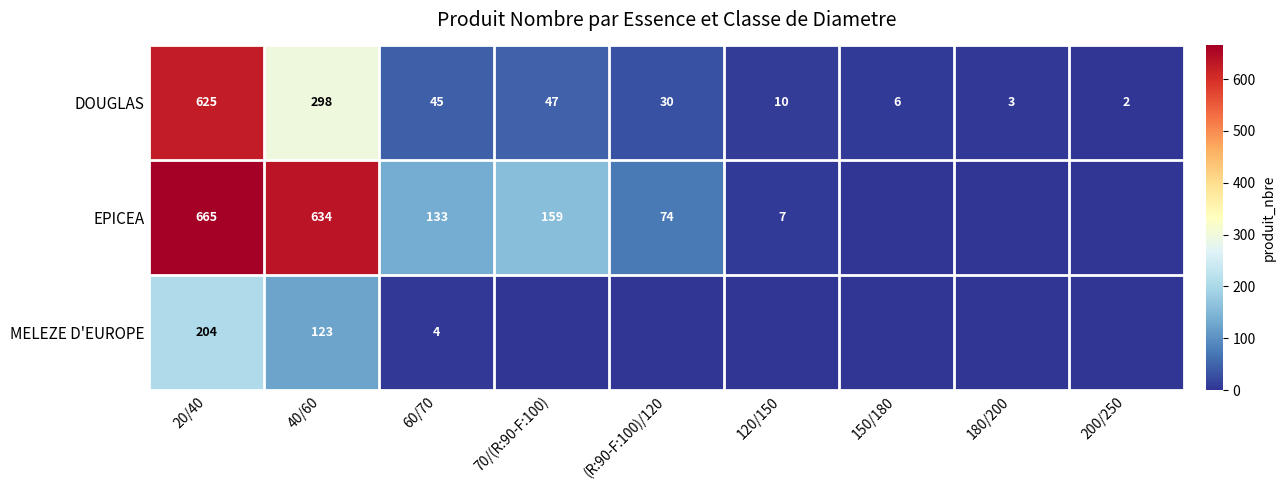

Is the value of DOUGLAS at 20/40 greater than the value of EPICEA at 70/(R:90-F:100)?

Yes